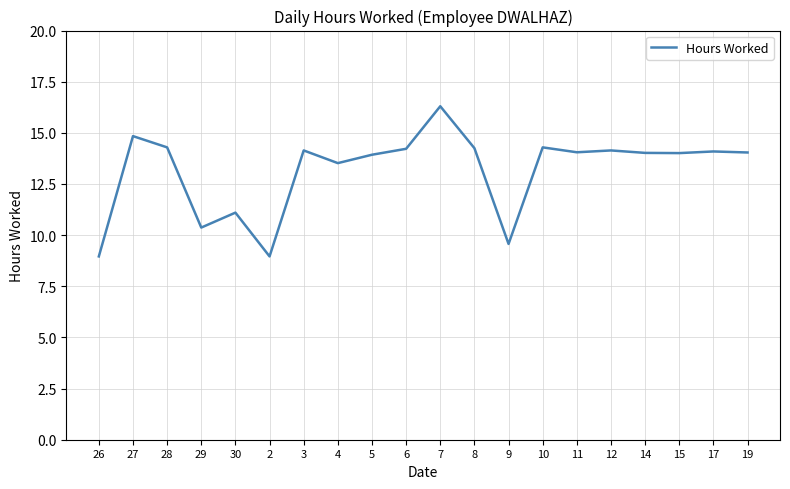

What is the difference between the maximum and minimum values?

7.3